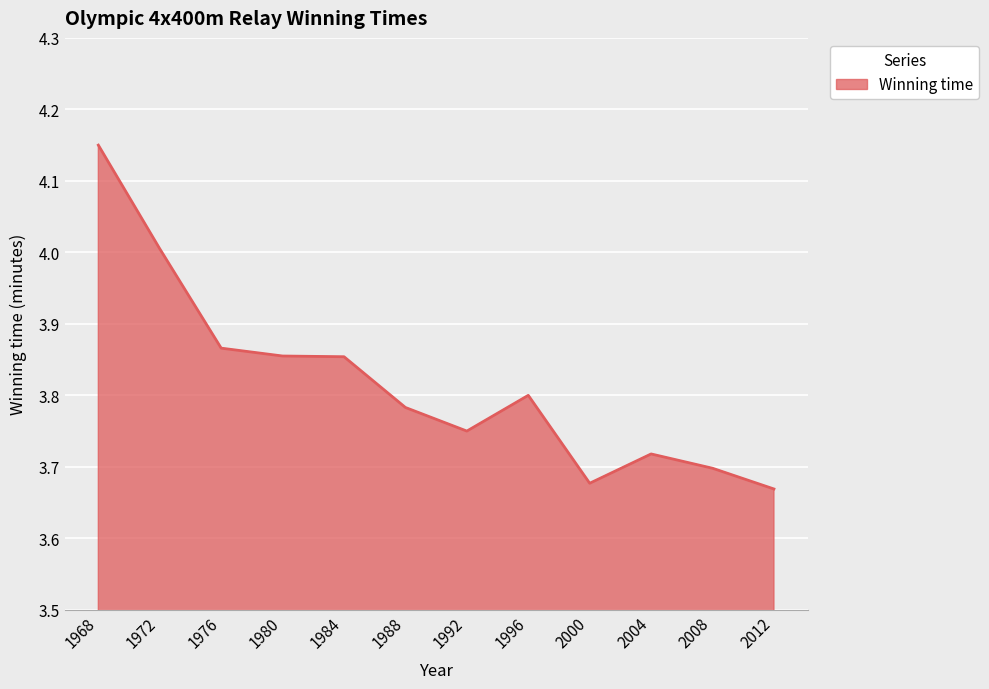

Approximately how many times larger is the value at 1996 compared to 1984?

1.0